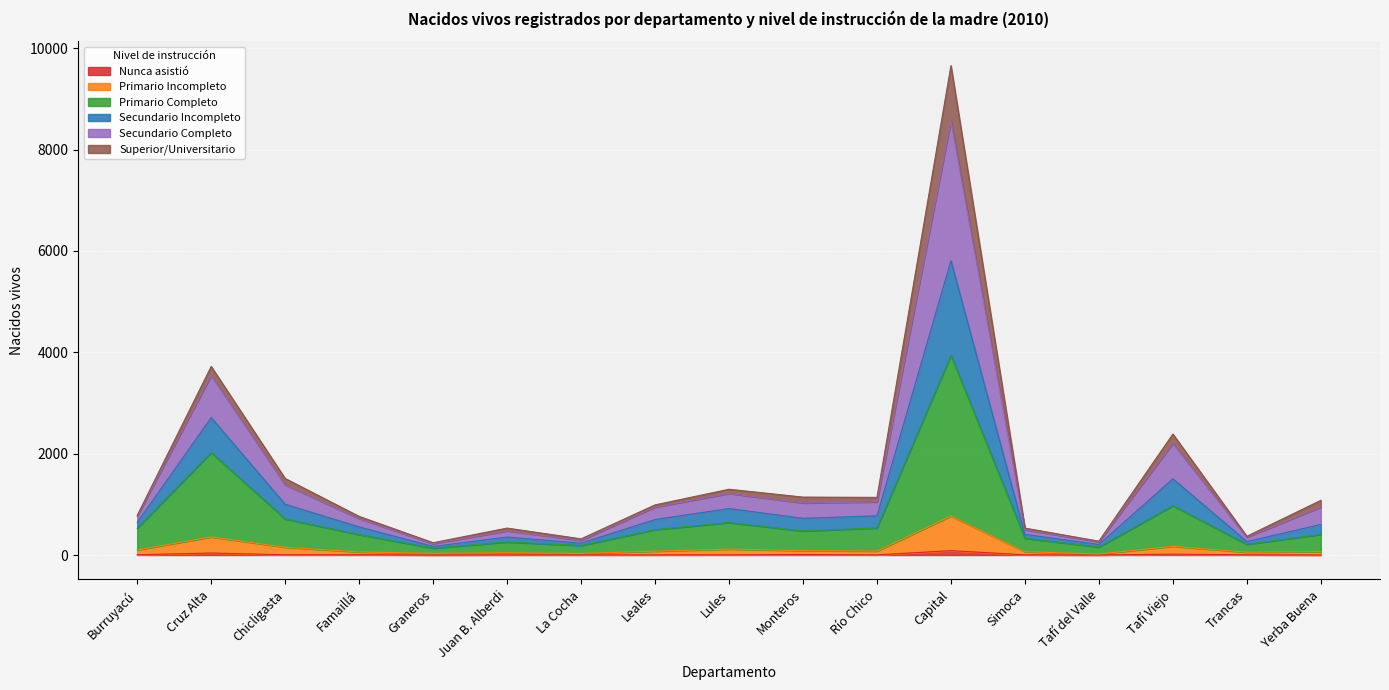

At which label does Primario Incompleto first exceed 76?

Burruyacú